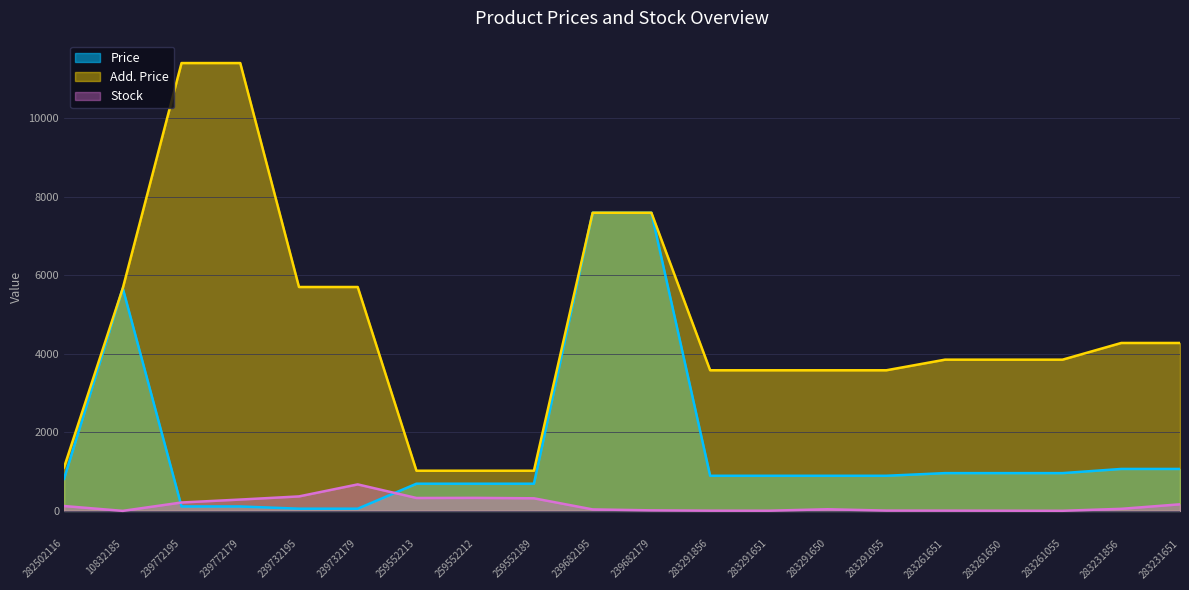

True or false: Stock and Add. Price cross at least once.

False